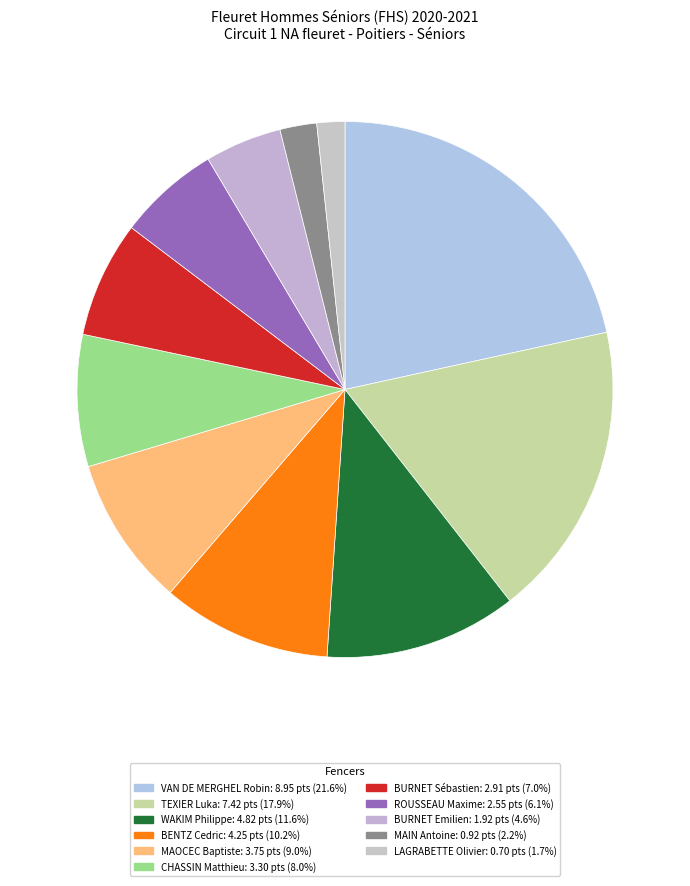

Which slice is the smallest?

LAGRABETTE Olivier